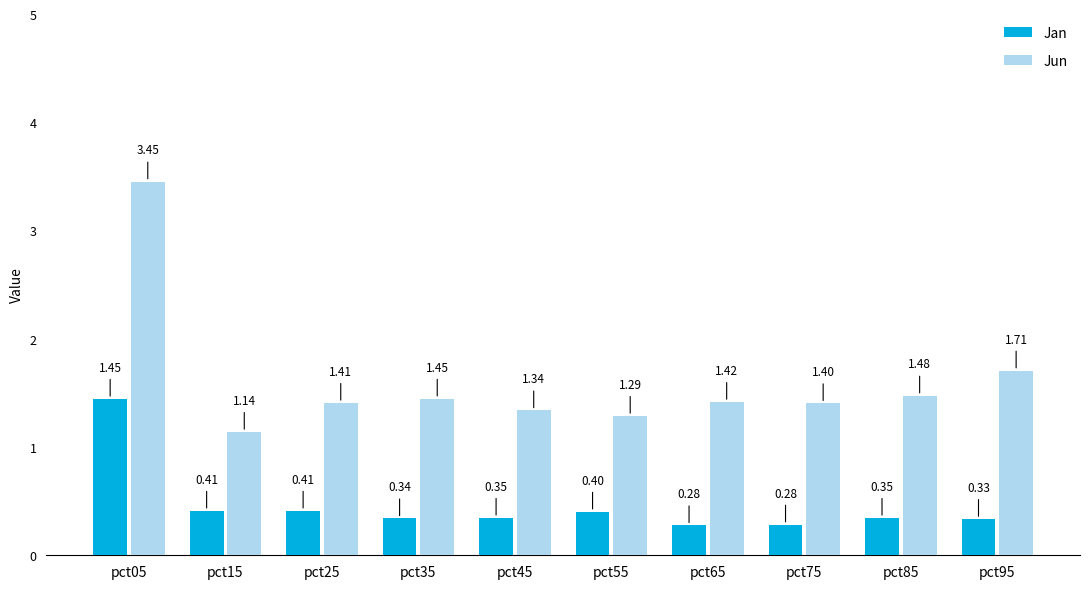

At pct45, list the series in order from smallest to largest.

Jan, Jun